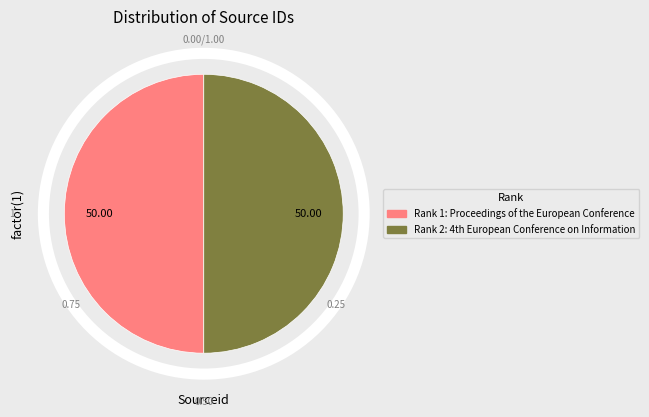

Is it true that Proceedings of the European Conference (Rank 1) is 50% of the pie?

True